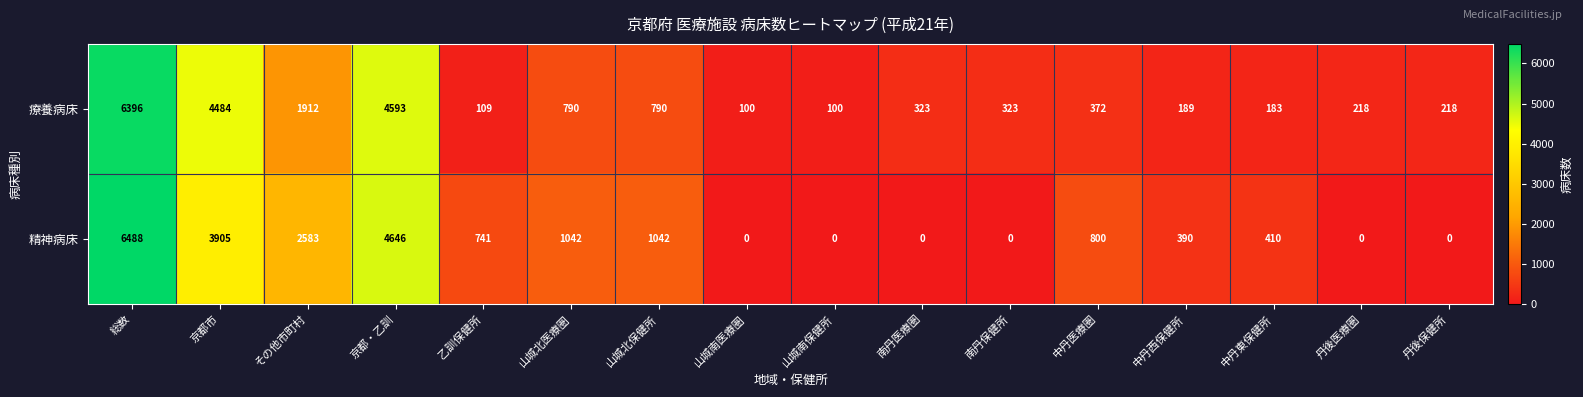

List the series in order of their peak value, lowest first.

療養病床, 精神病床